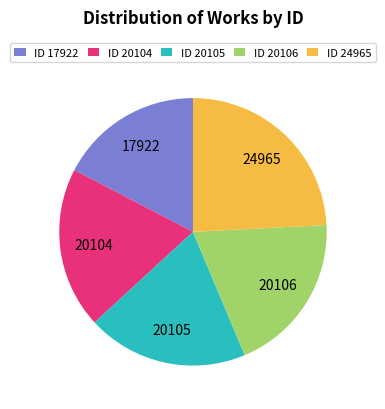

Is there a majority slice in this chart?

No